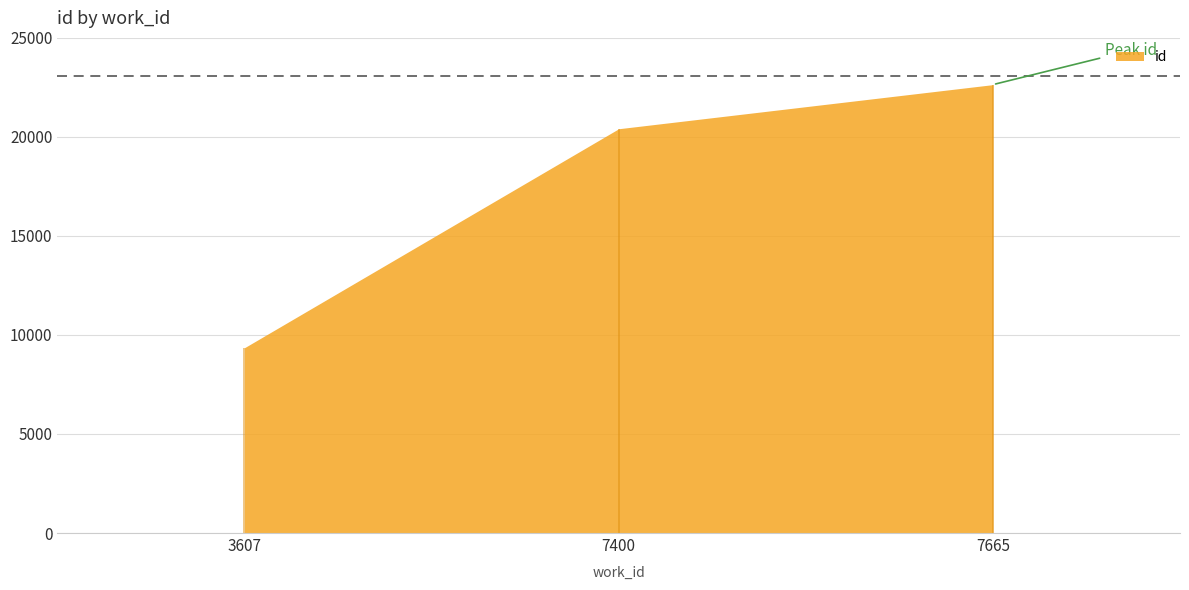

At which label does the data first exceed 20413?

7665